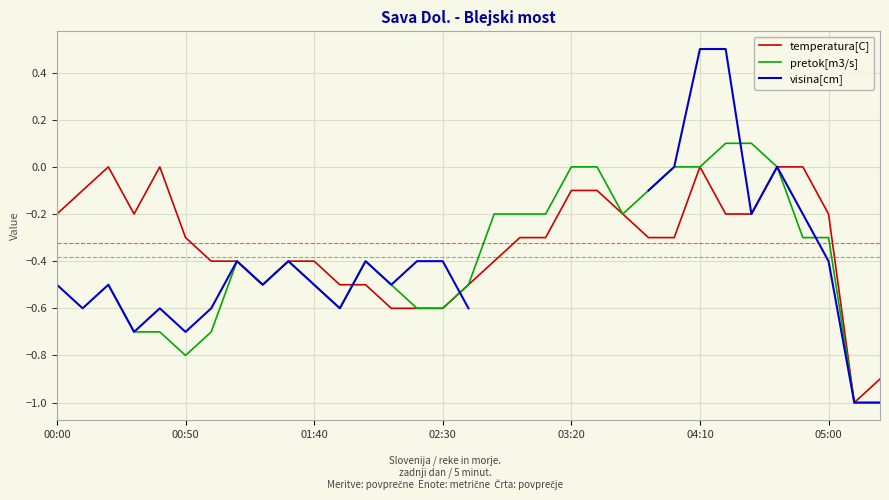

True or false: visina[cm] has more than 0 points higher than both neighbors.

True